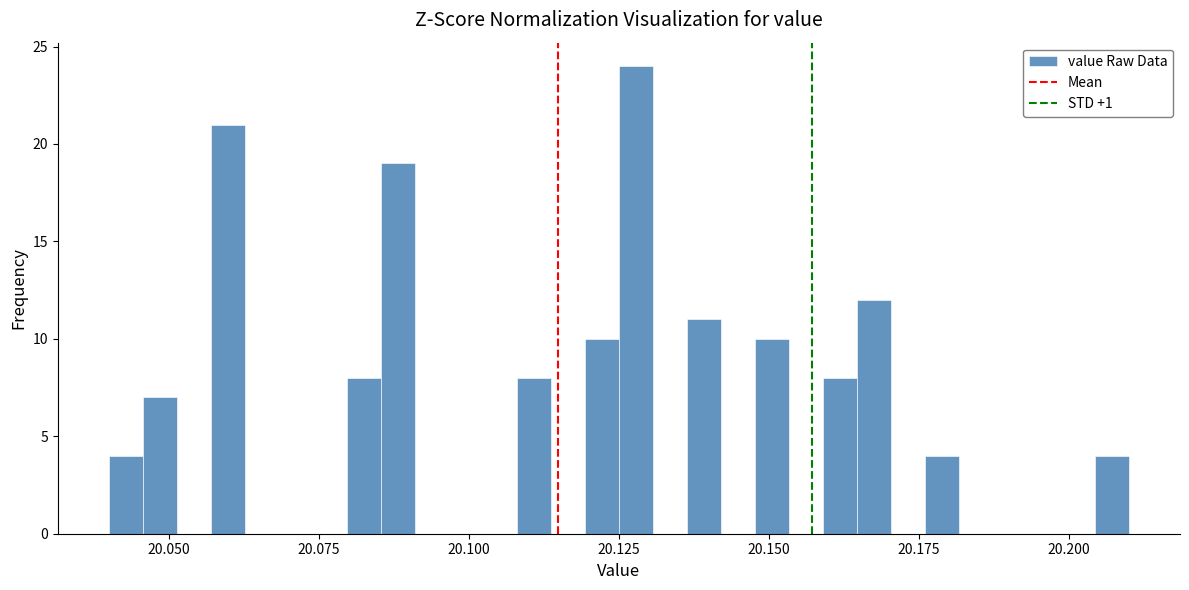

Around what value on the x-axis is the tallest bar? Give the approximate position of its centre, as read against the axis.

20.130